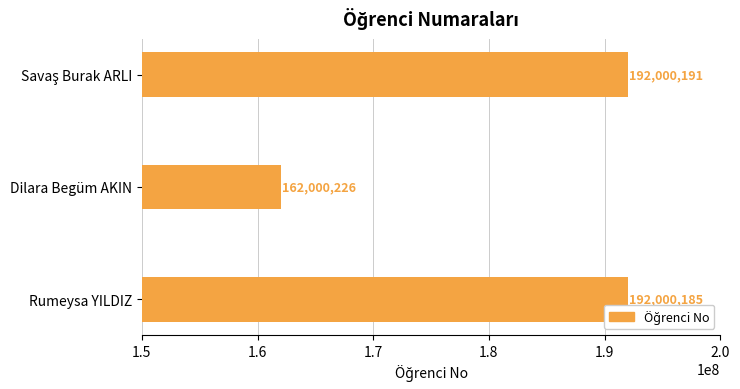

Reading top to bottom, list all the values displayed in this chart.

192000191	162000226	192000185